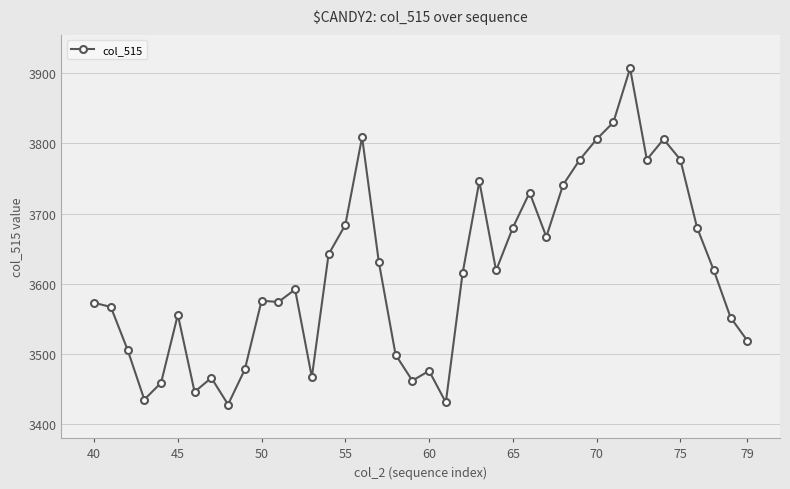

What is the smallest value displayed?

3428